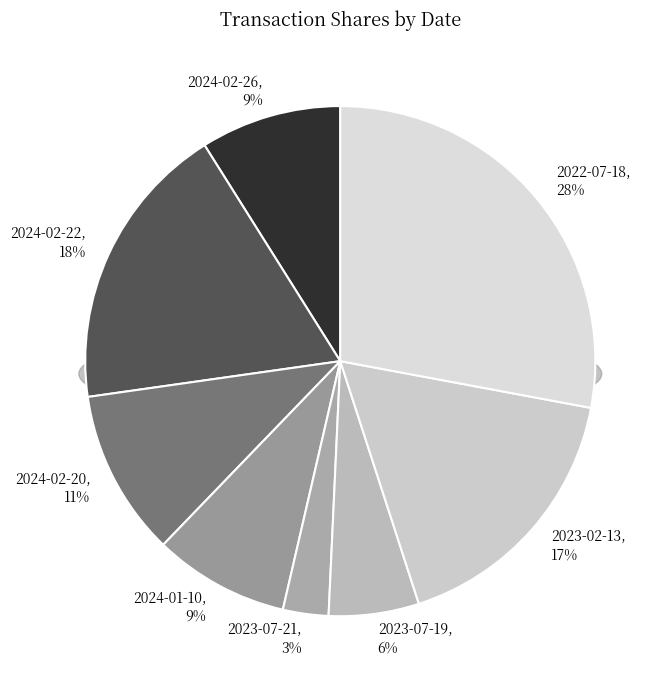

Count the number of slices in the pie.

8